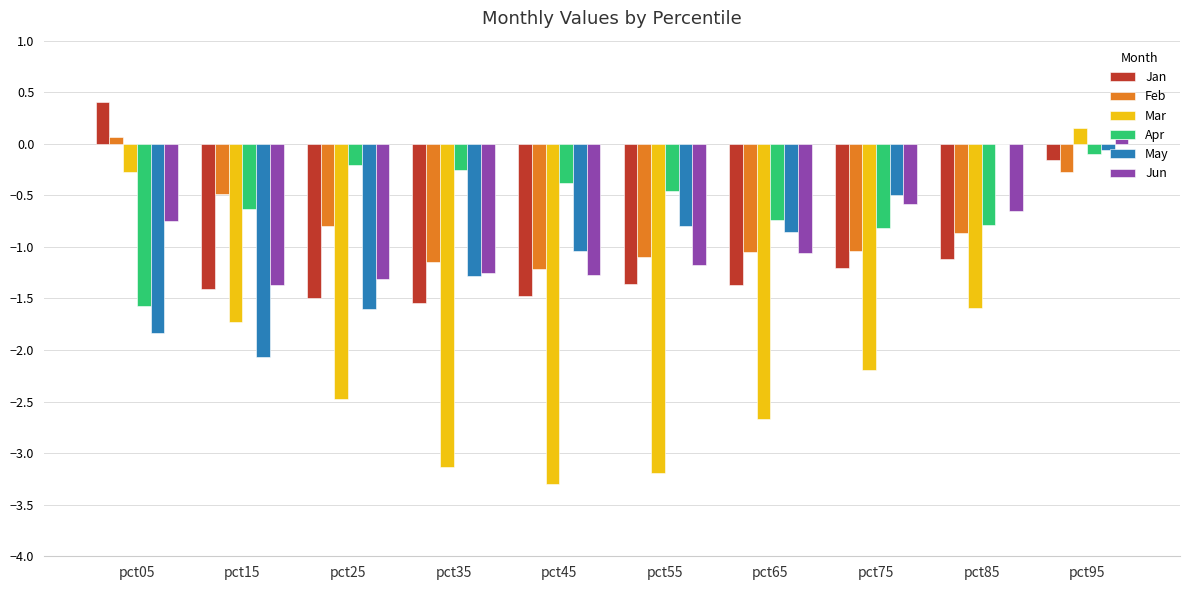

Between pct65 and pct85, which series saw the biggest shift?

Mar